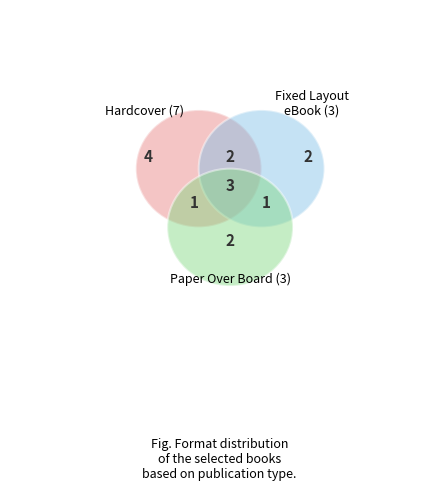

The Fixed Layout eBook slice represents 18% of the pie. True or false?

True